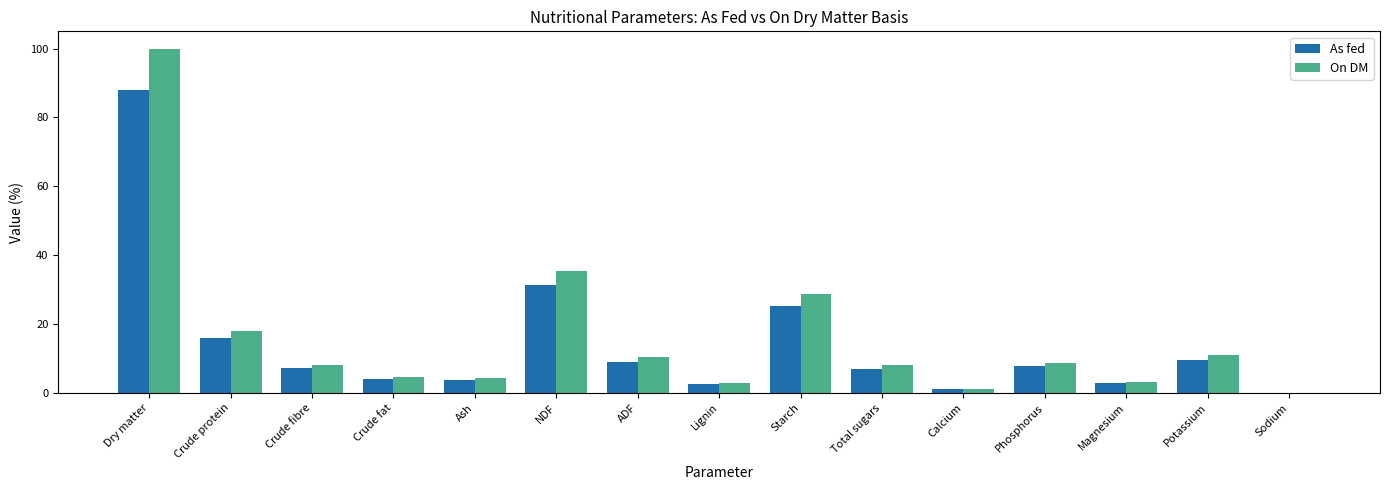

What is the difference between the On DM values at ADF and NDF?

25.1